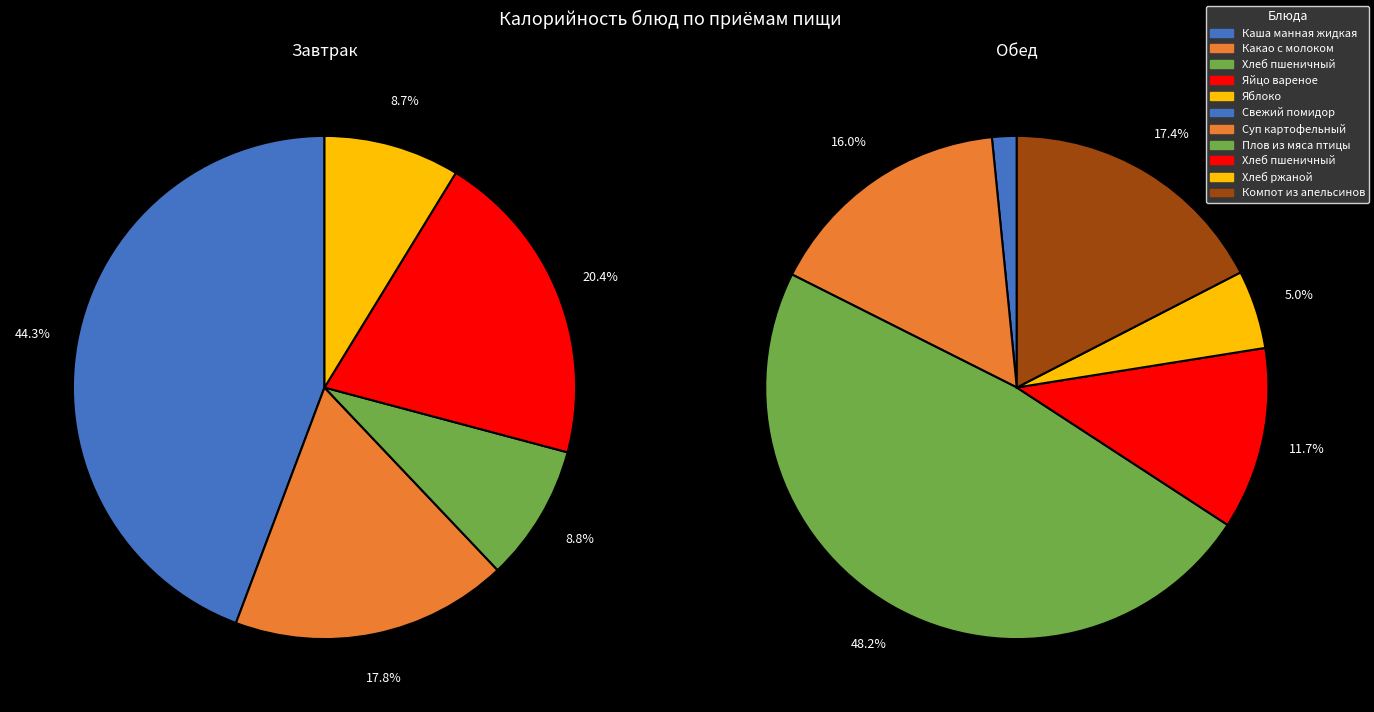

Approximately how many times larger is the value at Плов из мяса птицы compared to Хлеб пшеничный (завтрак)?

8.2